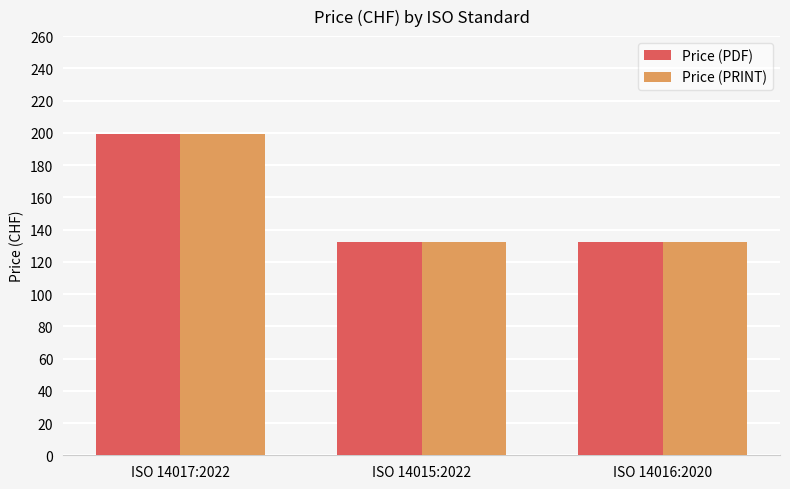

The value of Price (PDF) at ISO 14015:2022 is 231. True or false?

False